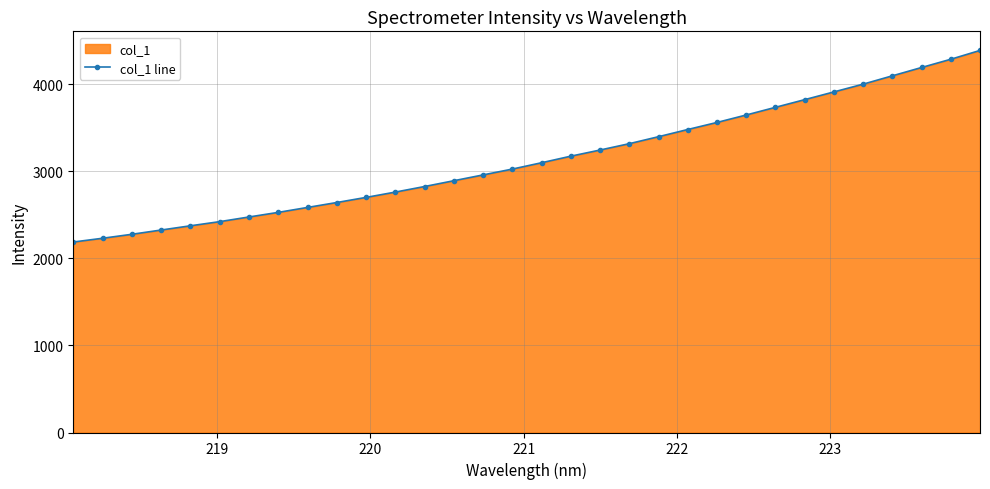

What is the difference between the maximum and second lowest values?

2156.6